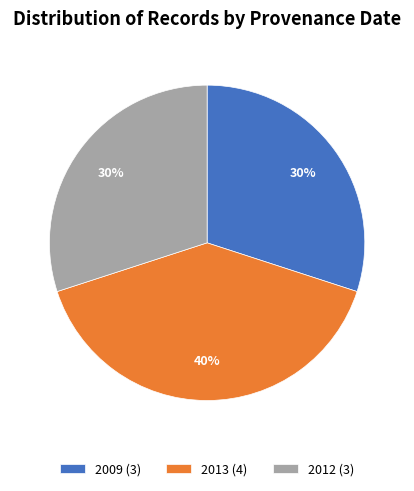

Count the number of slices in the pie.

3